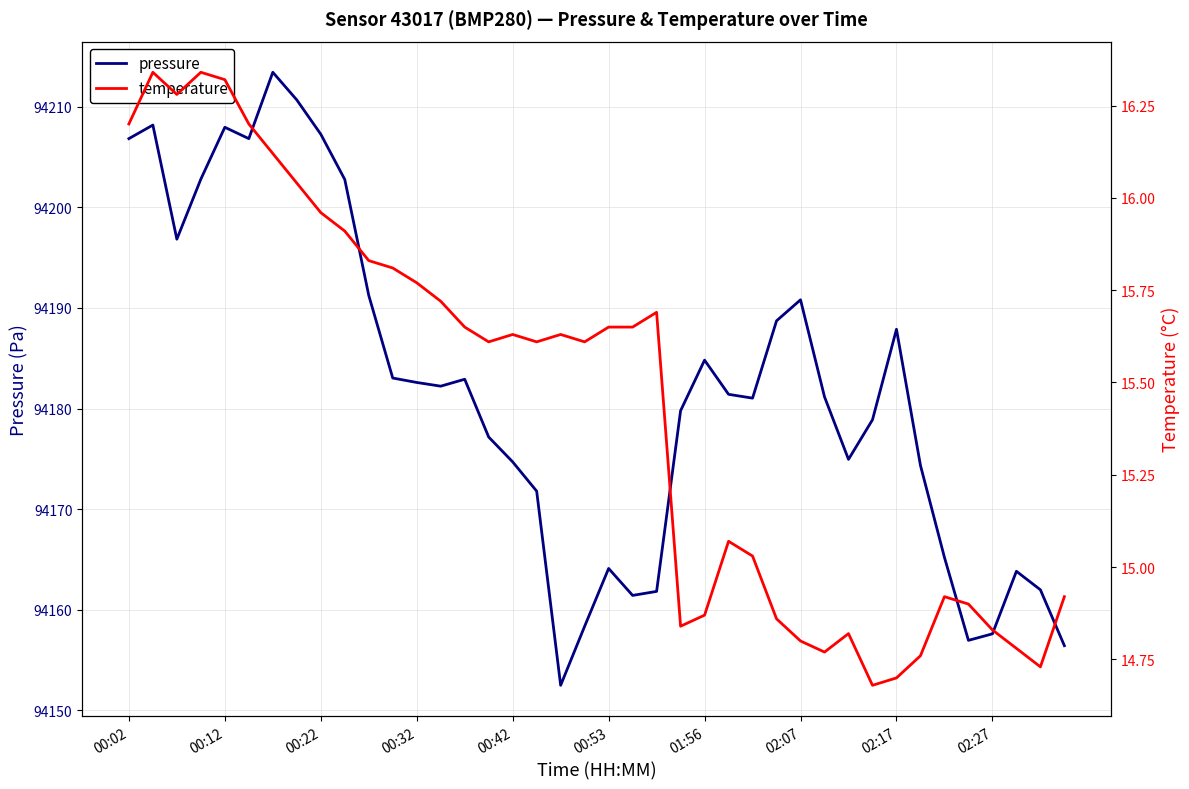

Is it true that pressure equals 94164.1 at 00:53?

True